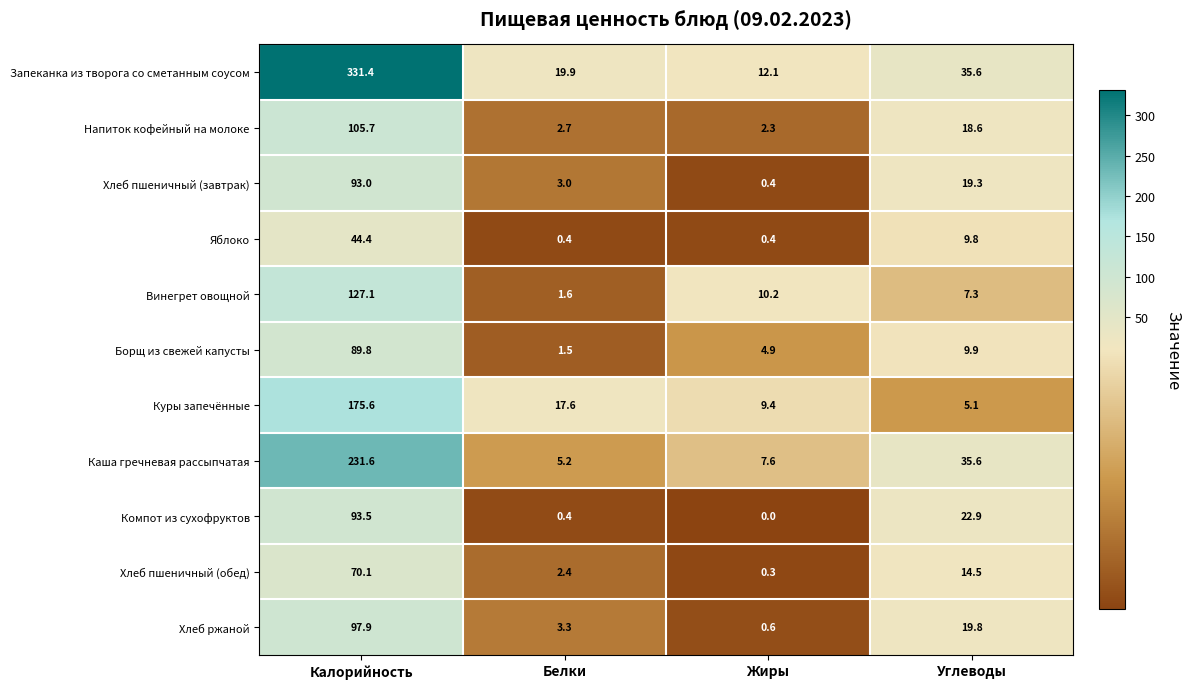

What is the spread (max minus min) of values at Калорийность?

287.0